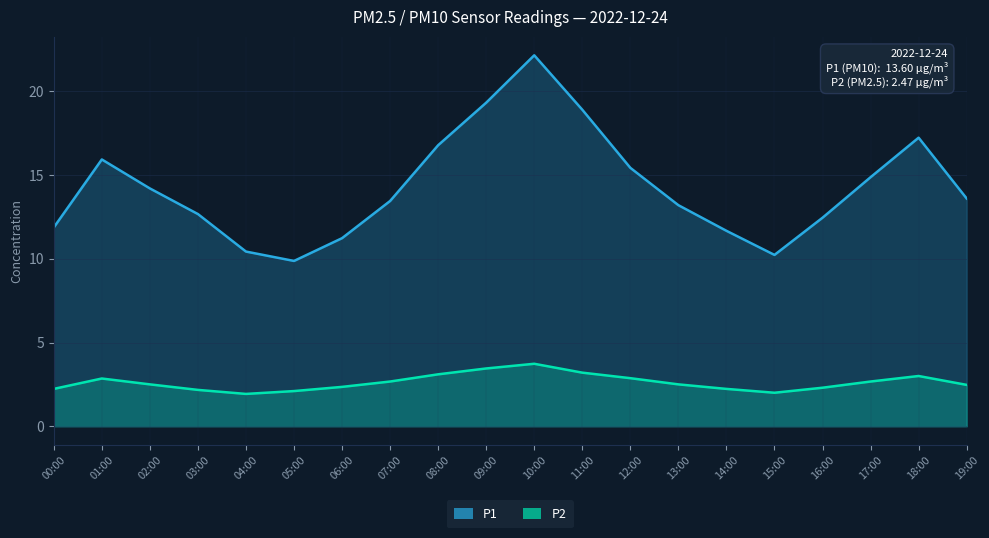

What are all the series names shown in the legend?

P1, P2